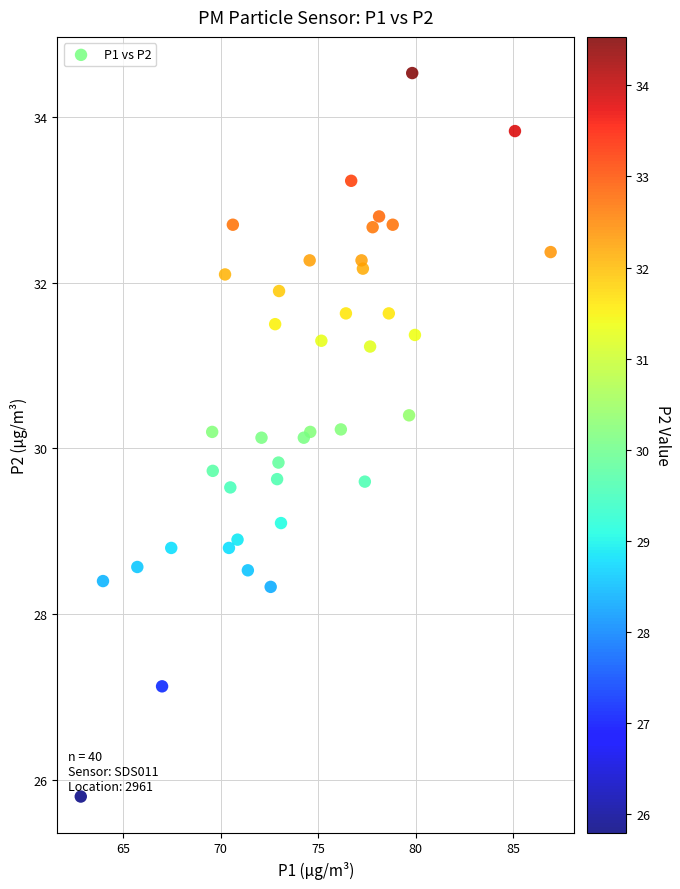

What is the range of Y values (max minus min)?

8.7